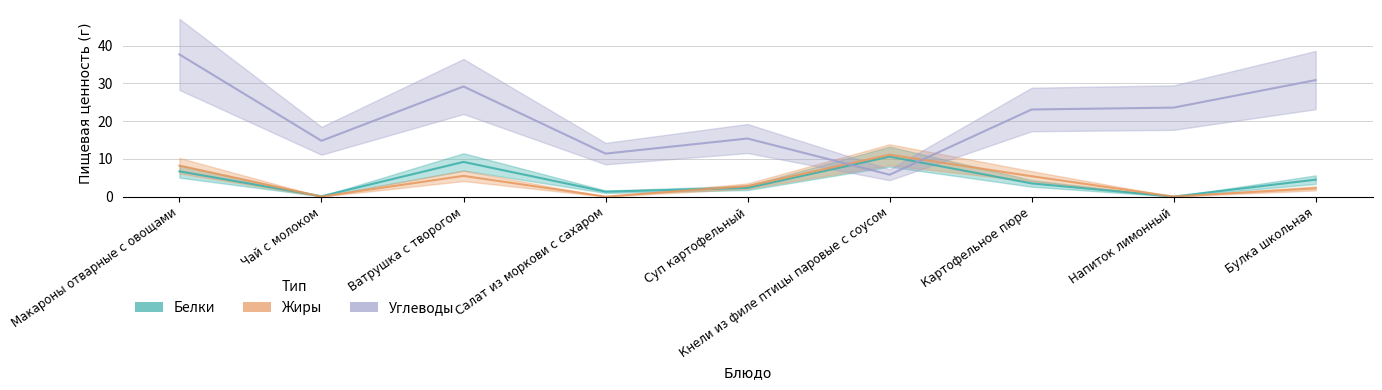

Rank the series by their maximum value, from highest to lowest.

Углеводы, Жиры, Белки